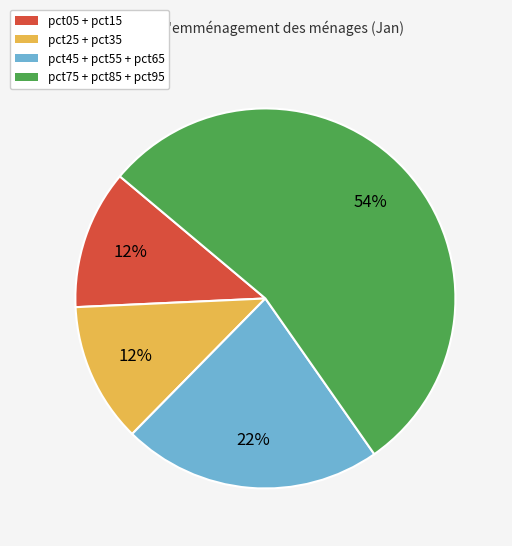

Is there any slice that represents more than half of the pie?

Yes